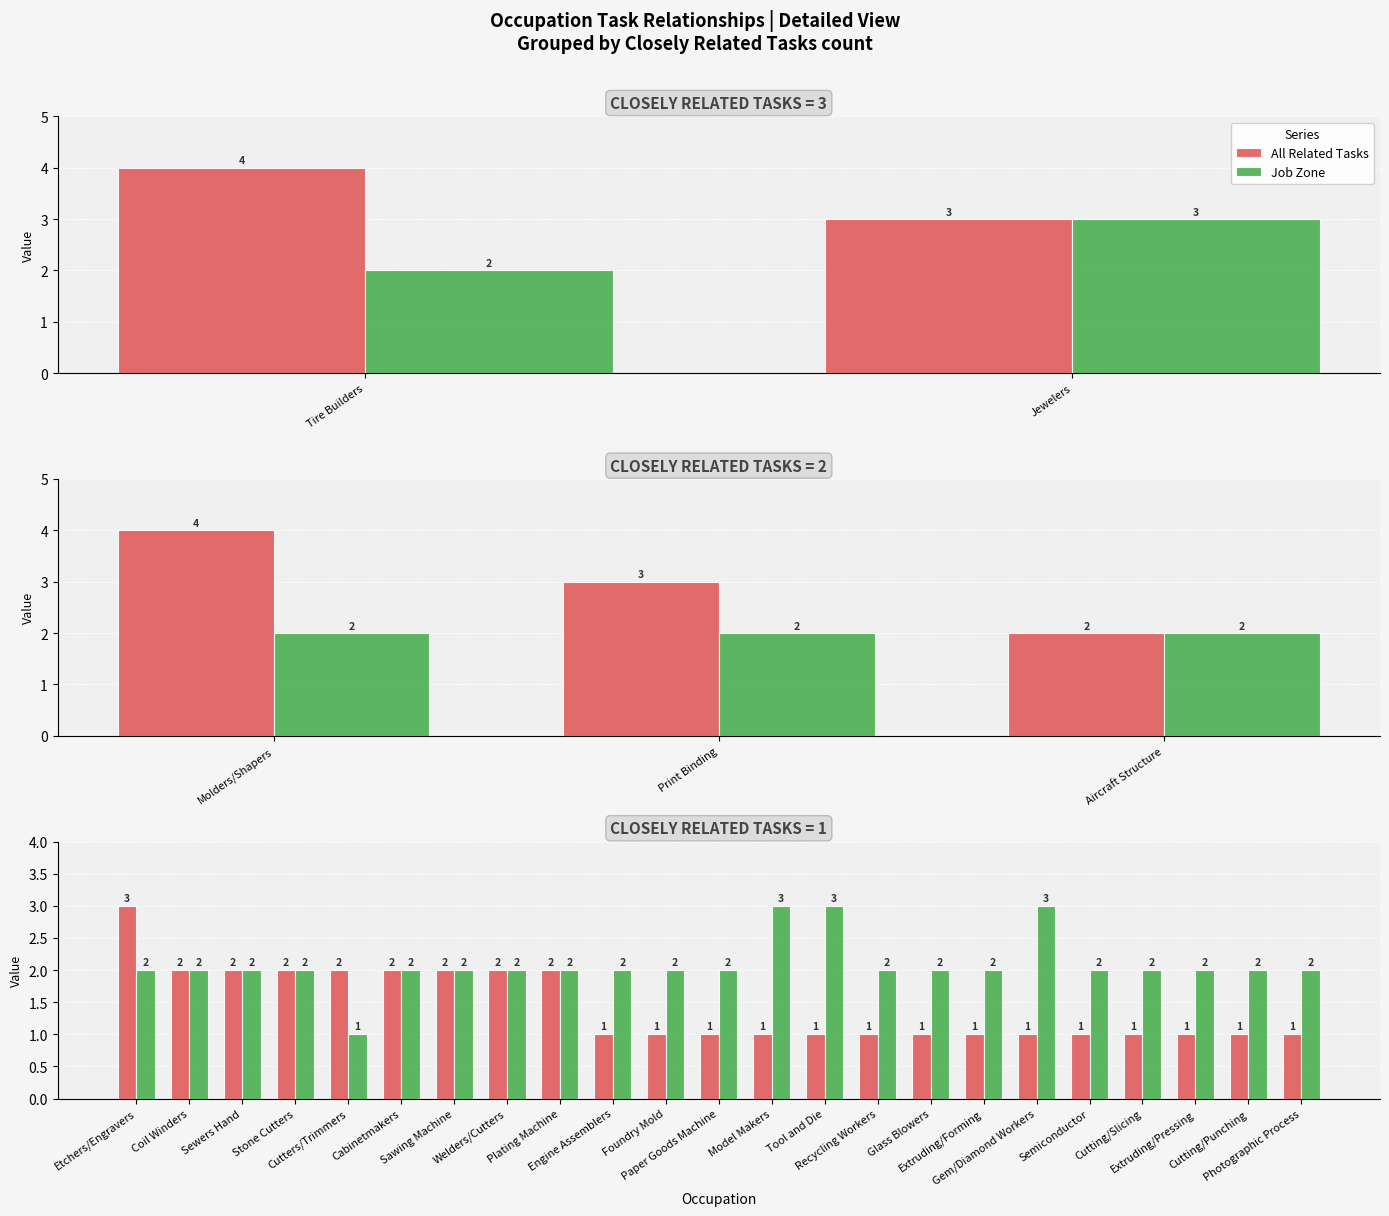

What is the difference between the highest and lowest values at Cutters/Trimmers?

1